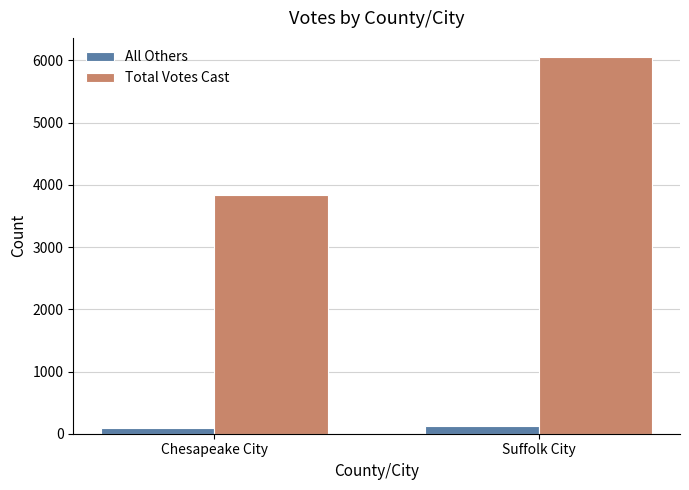

What is the sum of the Total Votes Cast values at Suffolk City and Chesapeake City?

9899